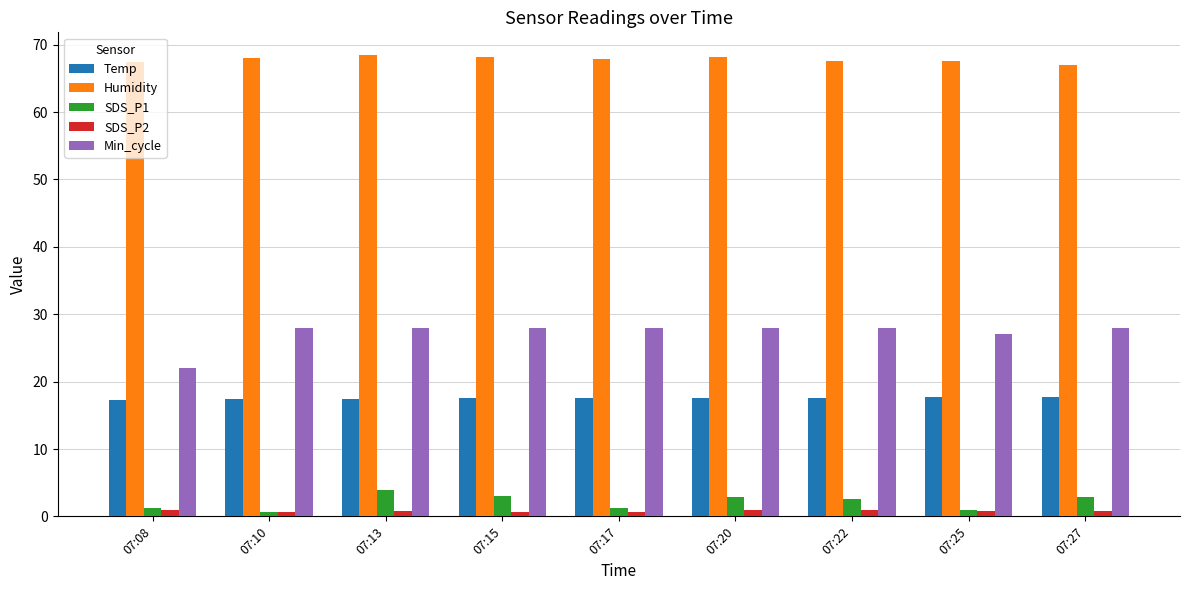

What is the value of the SDS_P2 bar at the 5th from the left?

0.7